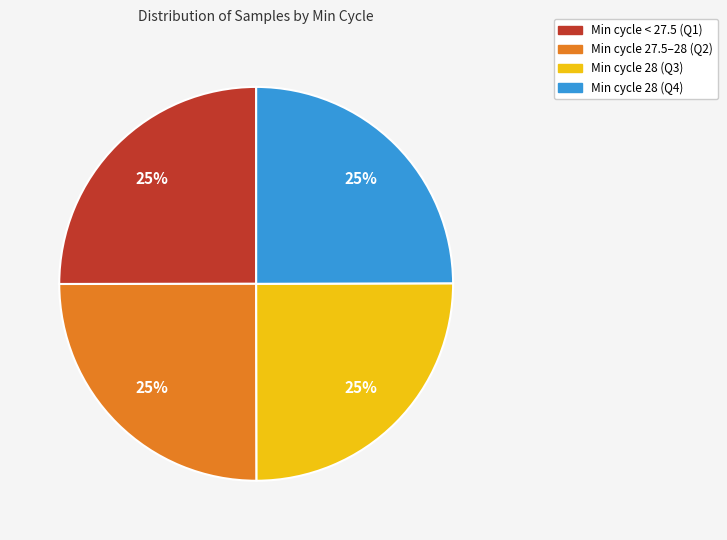

To the nearest percent, what is the average slice percentage?

25%